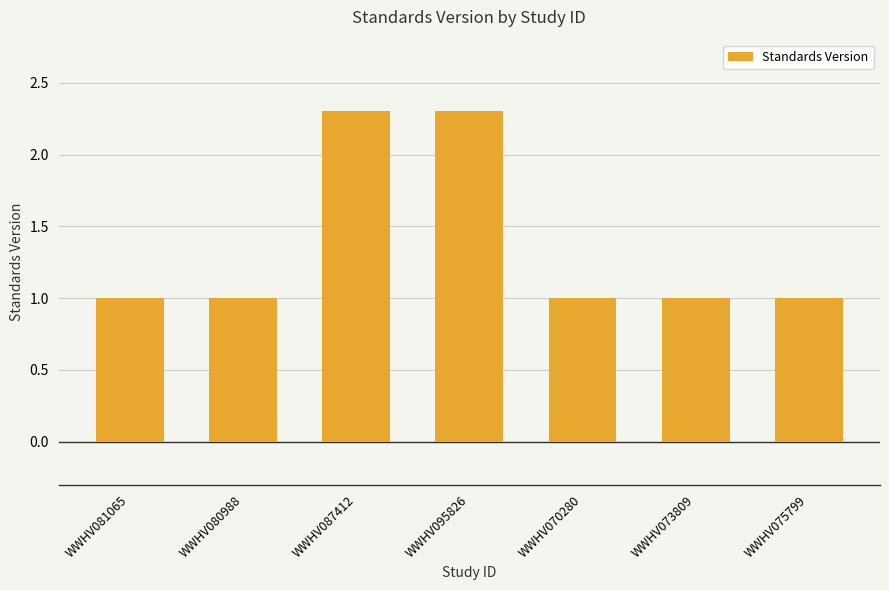

What is the label of the 2nd bar from the right?

WWHV073809